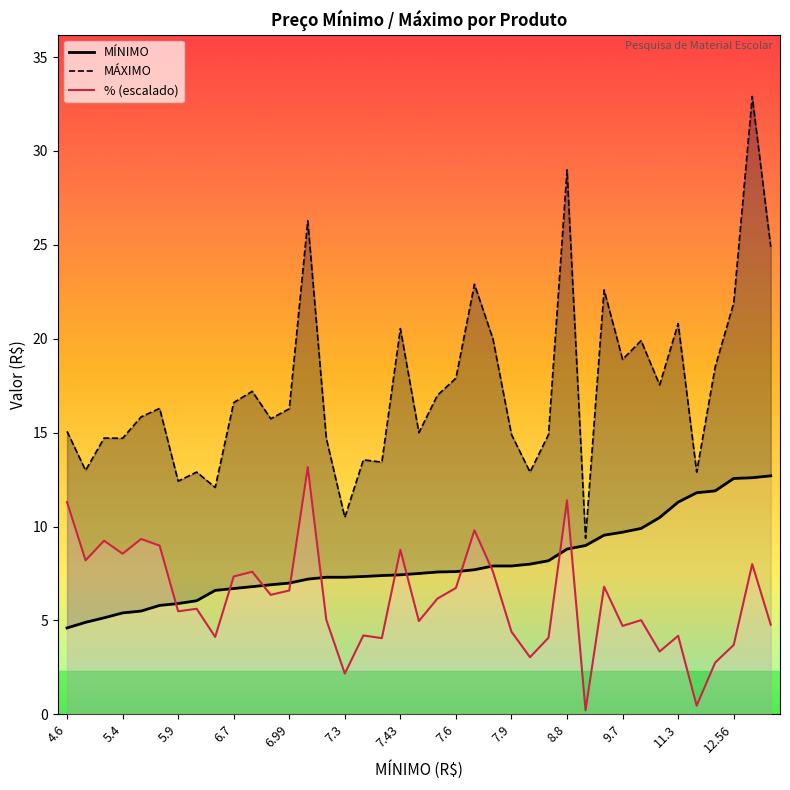

The % (escalado) series shows 2.7 at 11.3. True or false?

False